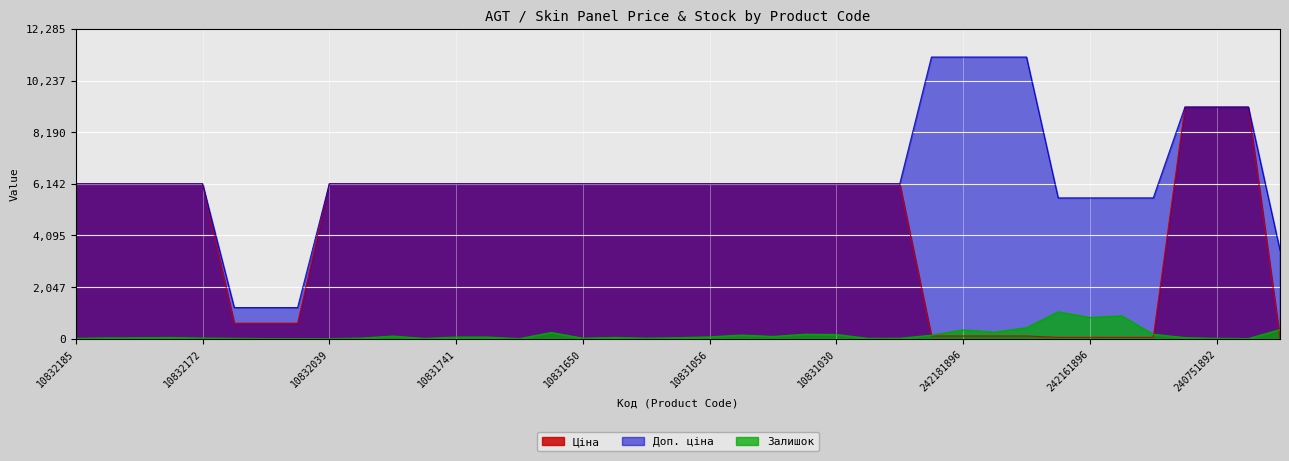

How many data points in Доп. ціна are less than 6143?

8